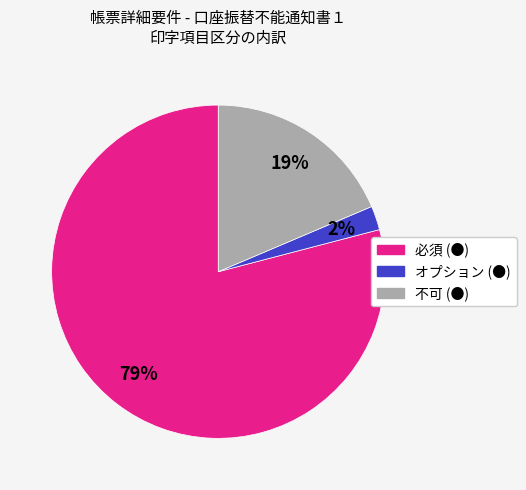

Which category accounts for the majority?

必須 (●)